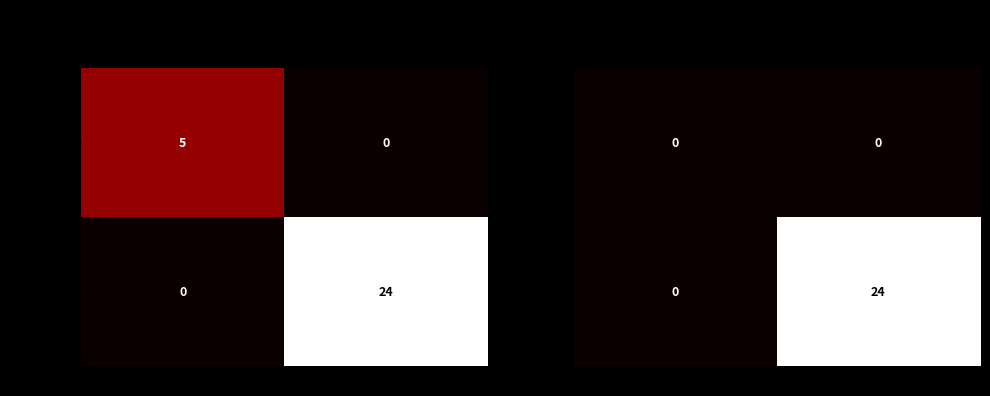

True or false: 2ff5e9f49f… has a value of 0 at 1.

True